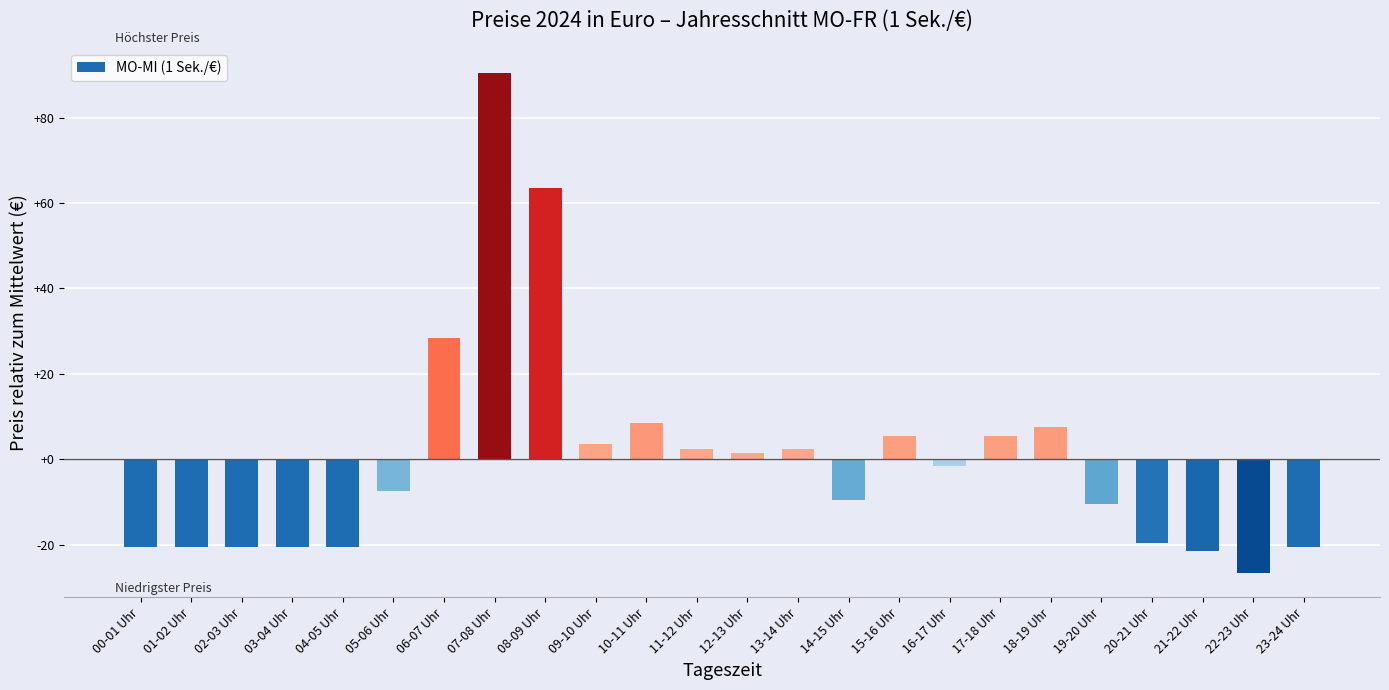

What is the label of the 23rd bar from the left?

22-23 Uhr